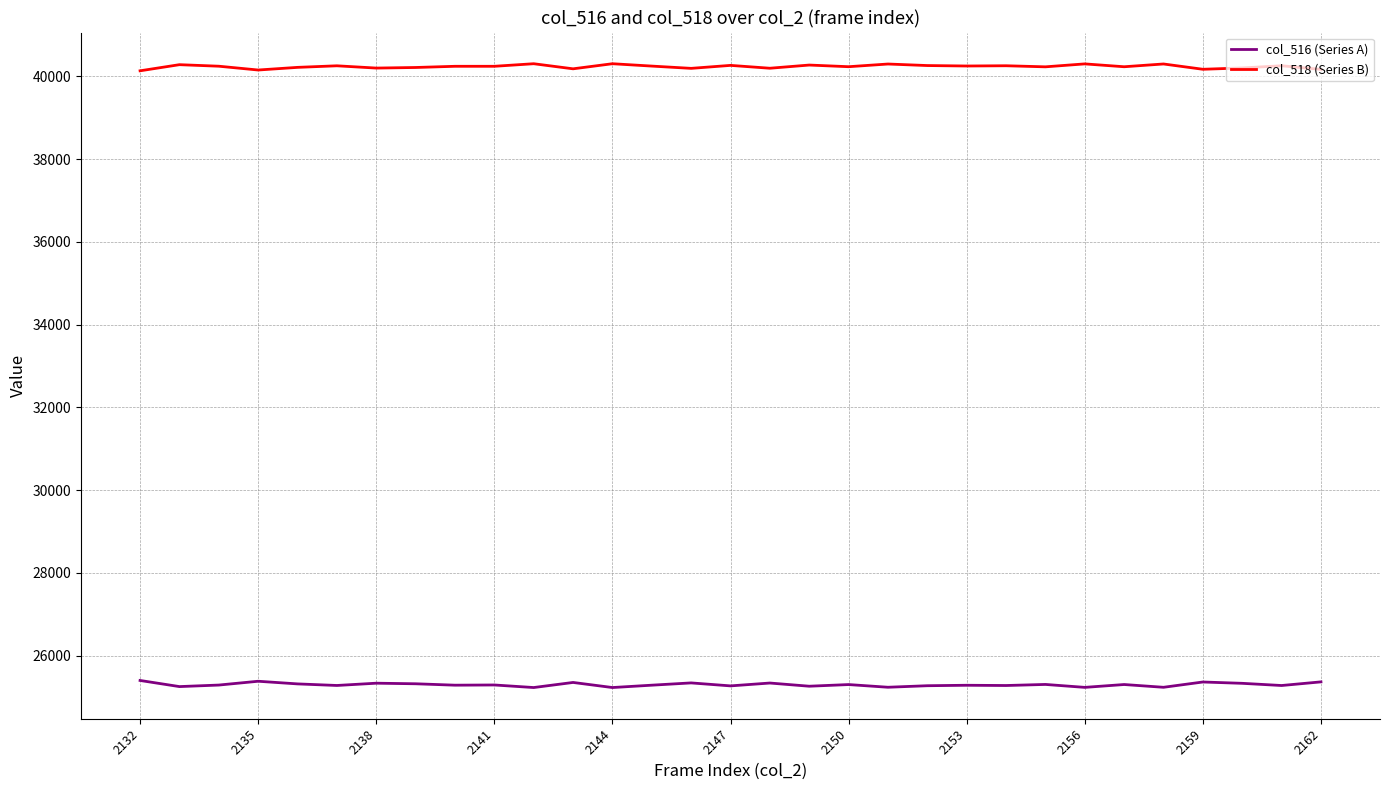

In col_516 (Series A), how many points are lower than both neighbors (excluding endpoints)?

12